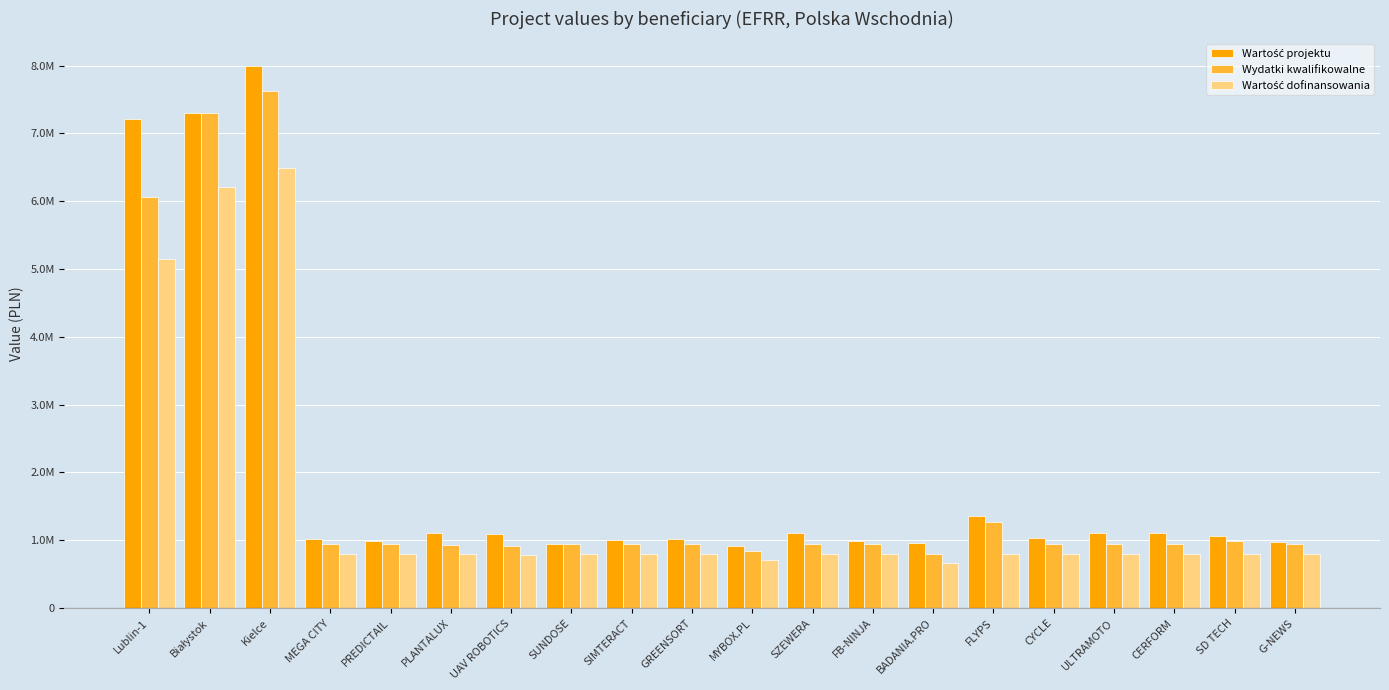

Are the bars grouped side by side (vs. stacked)?

Yes